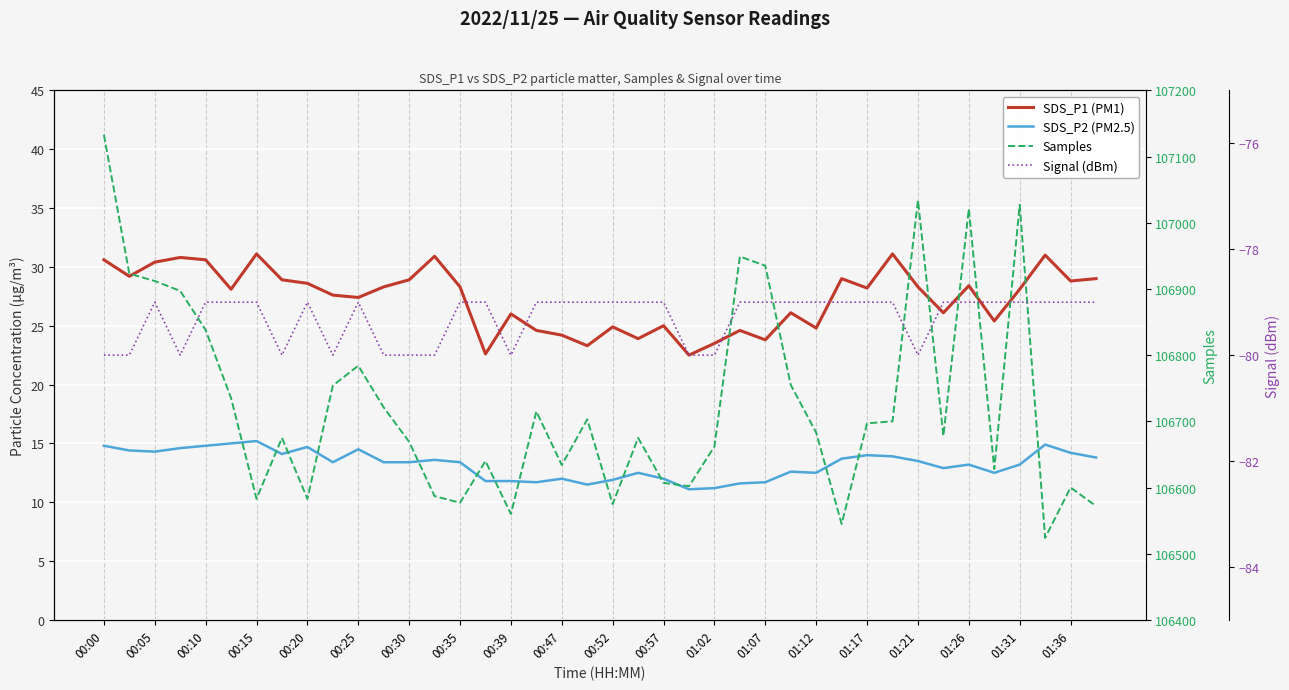

Is the value of SDS_P2 (PM2.5) at 33 greater than the value of Signal (dBm) at 00:57?

Yes